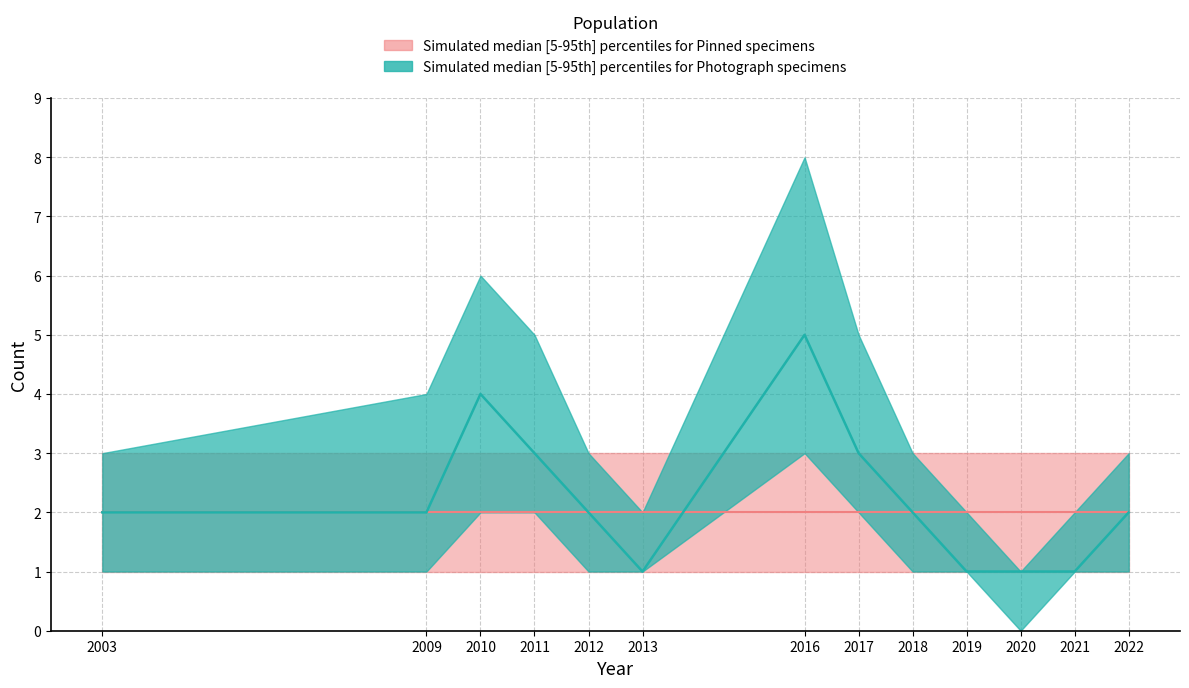

Reading left to right, transcribe all the data shown in this chart.

count_upper: 2003=3	2009=4	2010=6	2011=5	2012=3	2013=2	2016=8	2017=5	2018=3	2019=2	2020=1	2021=2	2022=3
count_median: 2003=2	2009=2	2010=4	2011=3	2012=2	2013=1	2016=5	2017=3	2018=2	2019=1	2020=1	2021=1	2022=2
count_lower: 2003=1	2009=1	2010=2	2011=2	2012=1	2013=1	2016=3	2017=2	2018=1	2019=1	2020=0	2021=1	2022=1
ref_upper: 2003=3	2009=3	2010=3	2011=3	2012=3	2013=3	2016=3	2017=3	2018=3	2019=3	2020=3	2021=3	2022=3
ref_lower: 2003=1	2009=1	2010=1	2011=1	2012=1	2013=1	2016=1	2017=1	2018=1	2019=1	2020=1	2021=1	2022=1
ref_median: 2003=2	2009=2	2010=2	2011=2	2012=2	2013=2	2016=2	2017=2	2018=2	2019=2	2020=2	2021=2	2022=2